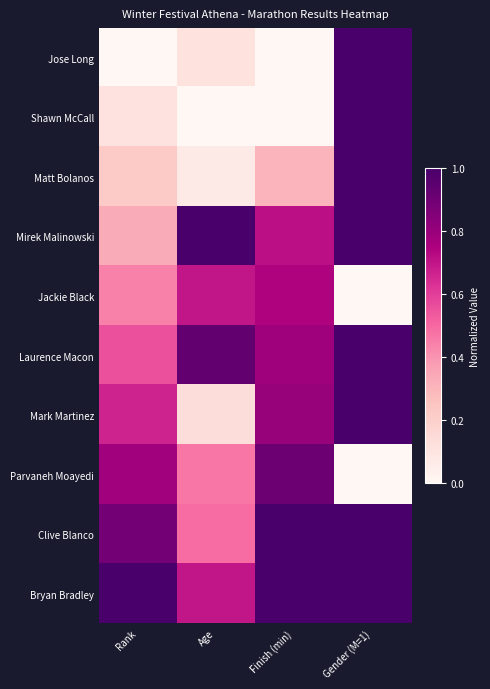

What is the spread (max minus min) of values at Age?

1.0